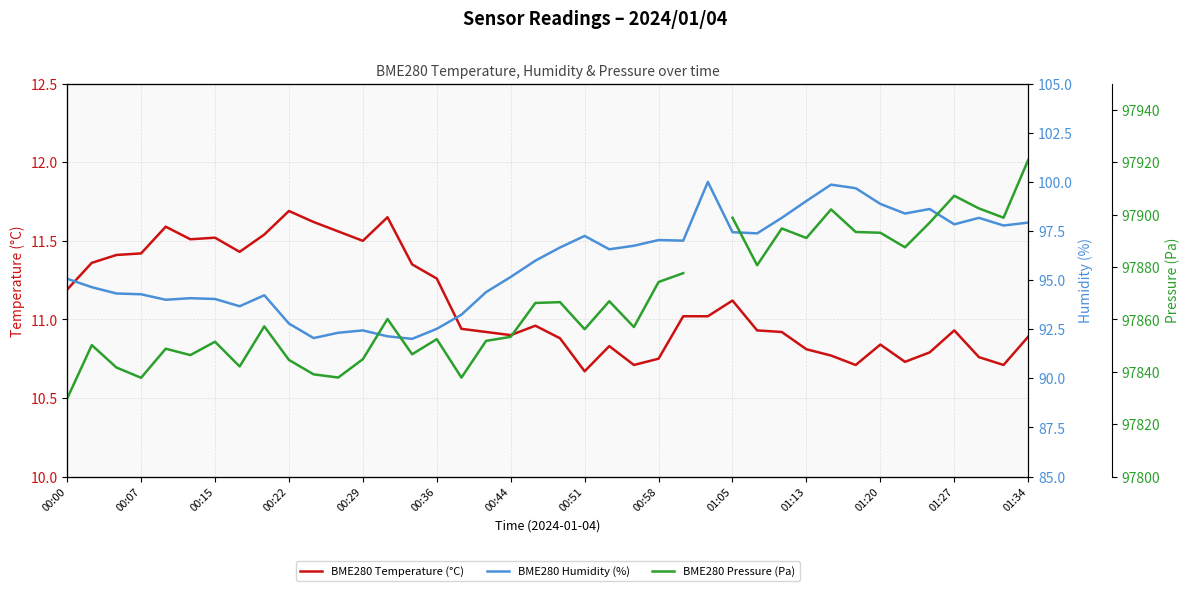

What is the total value across all series at 37?

98011.3